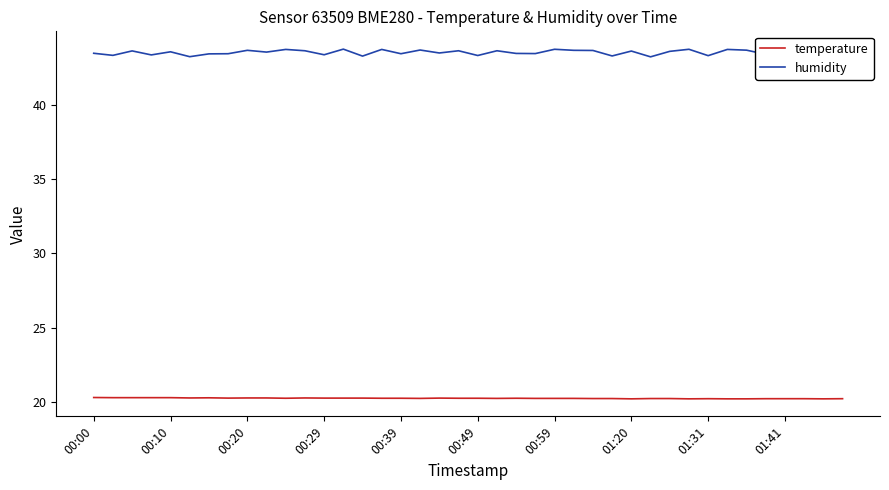

Rank the series at 26 from highest to lowest value.

humidity, temperature